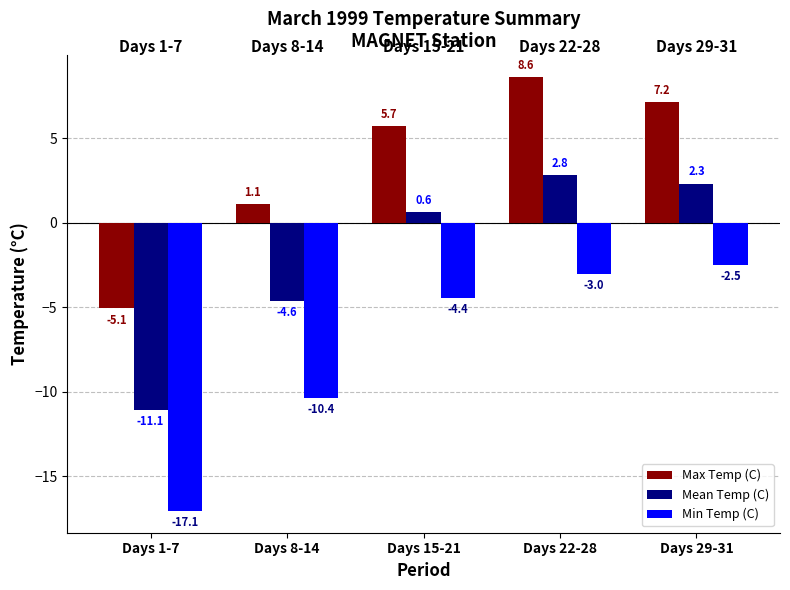

What is the label of the 1st bar from the right?

Days 29-31